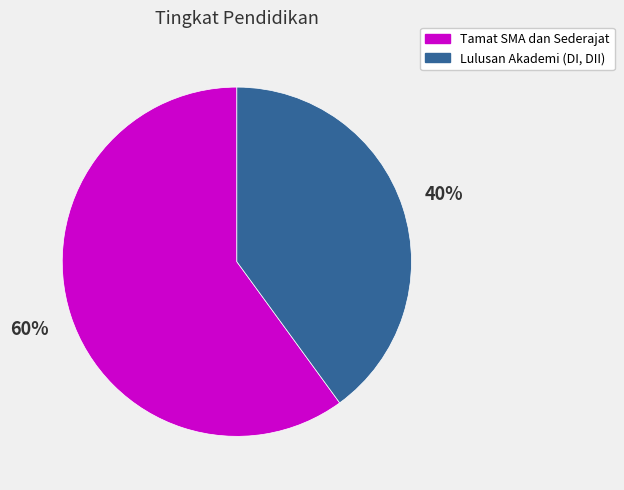

What is the majority slice?

Tamat SMA dan Sederajat